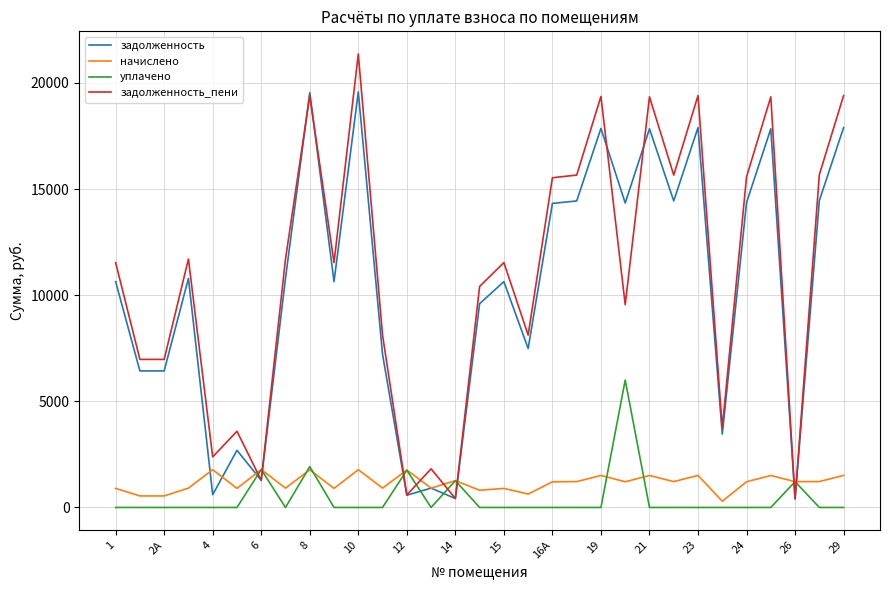

Which series has the widest spread of values?

задолженность_пени